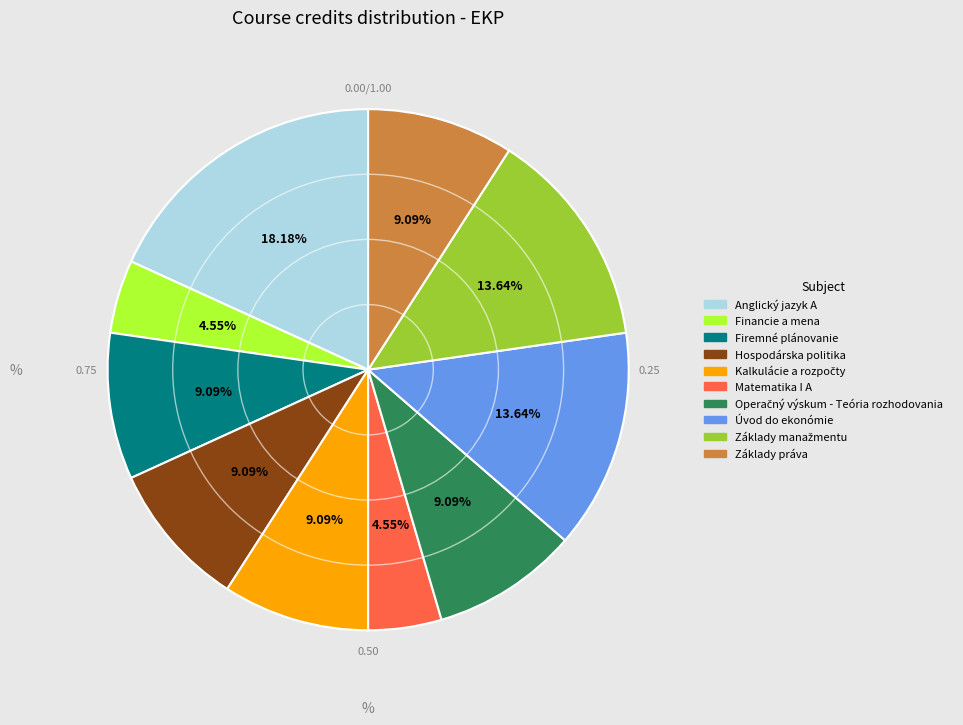

What is the largest slice in the pie chart?

Anglický jazyk A